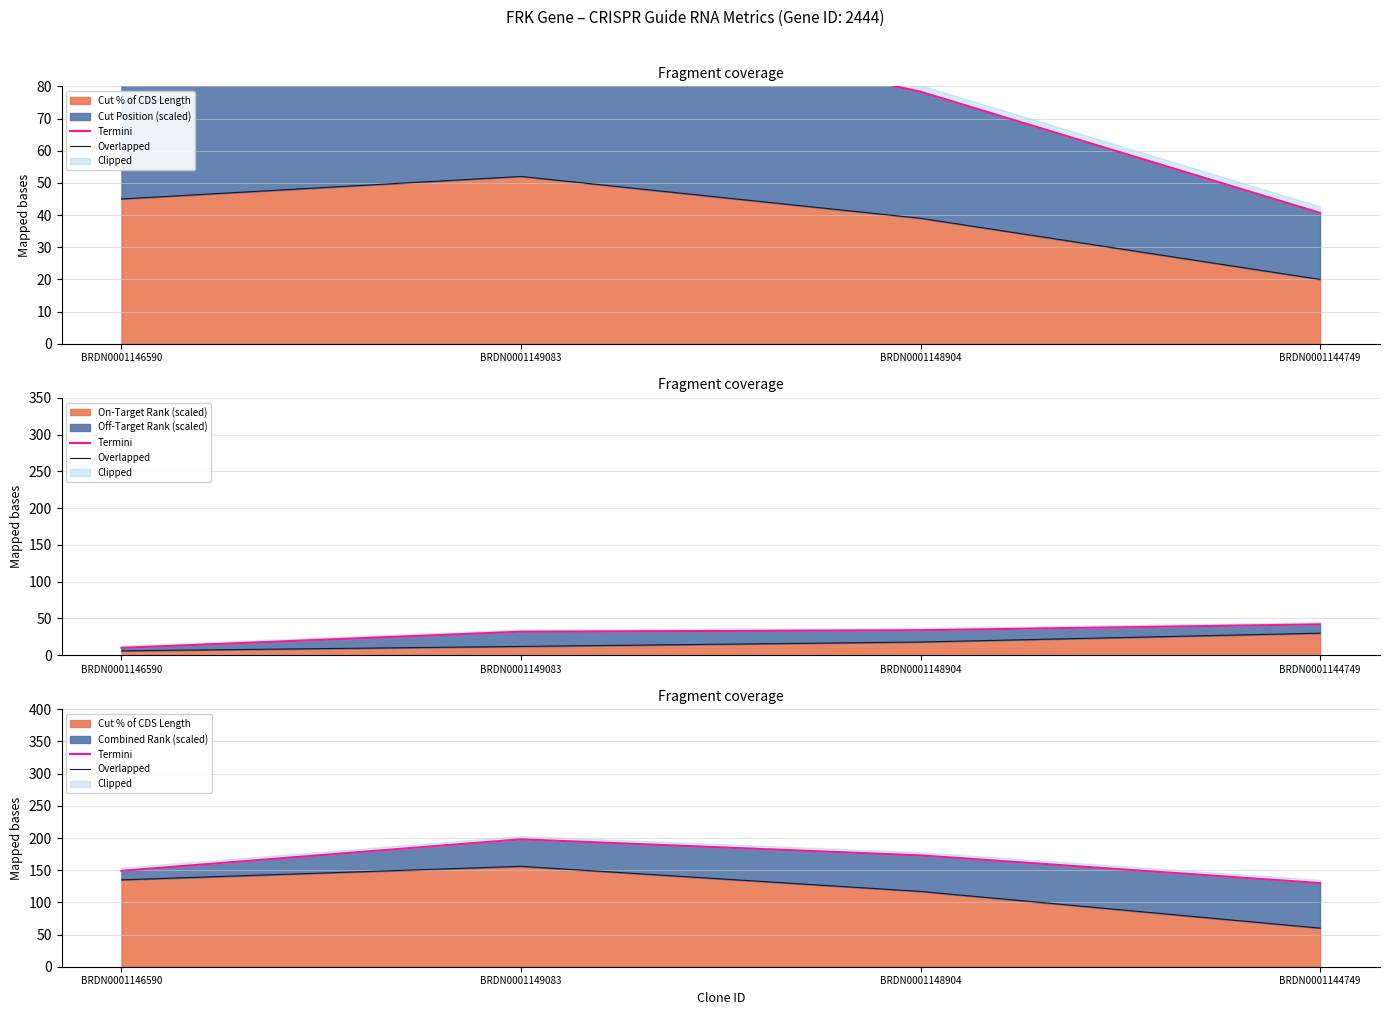

List the series in order of their overall mean, lowest first.

Overlapped, Termini